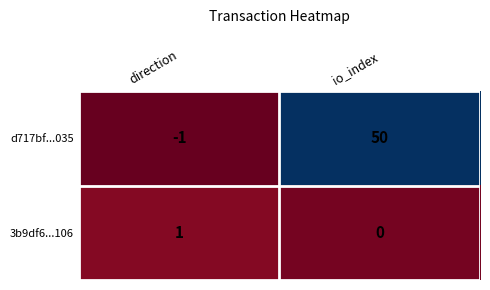

Reading left to right, extract all data points from this chart.

d717bf...035: direction=-1	io_index=50
3b9df6...106: direction=1	io_index=0